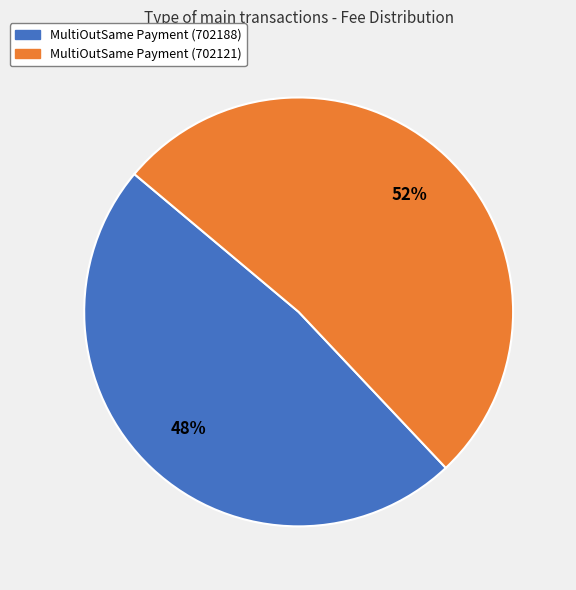

Does MultiOutSame Payment (702188) represent more than half of the total?

No